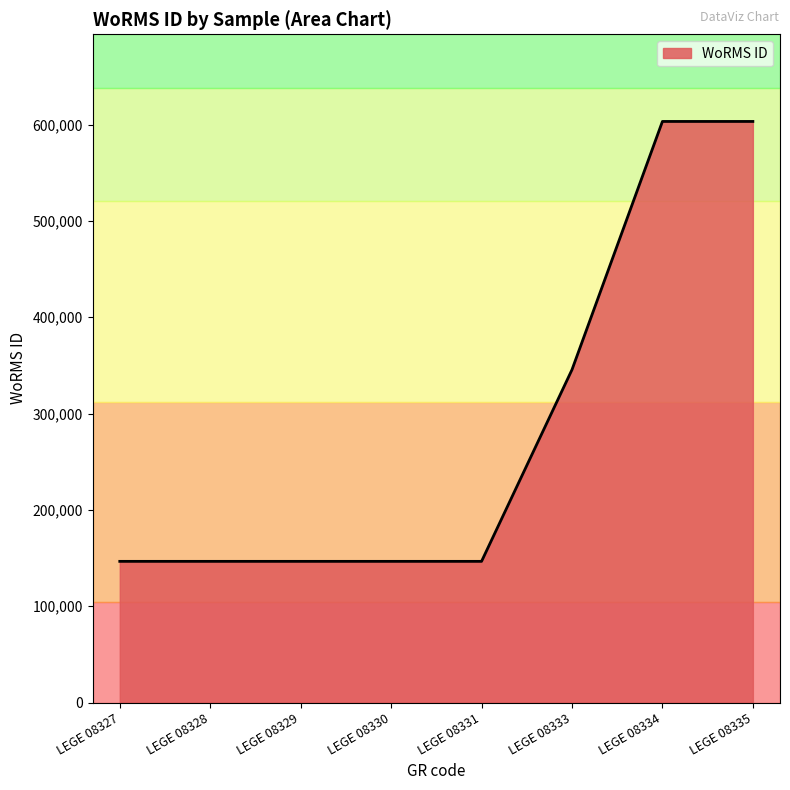

What is the minimum value shown in the chart?

146558